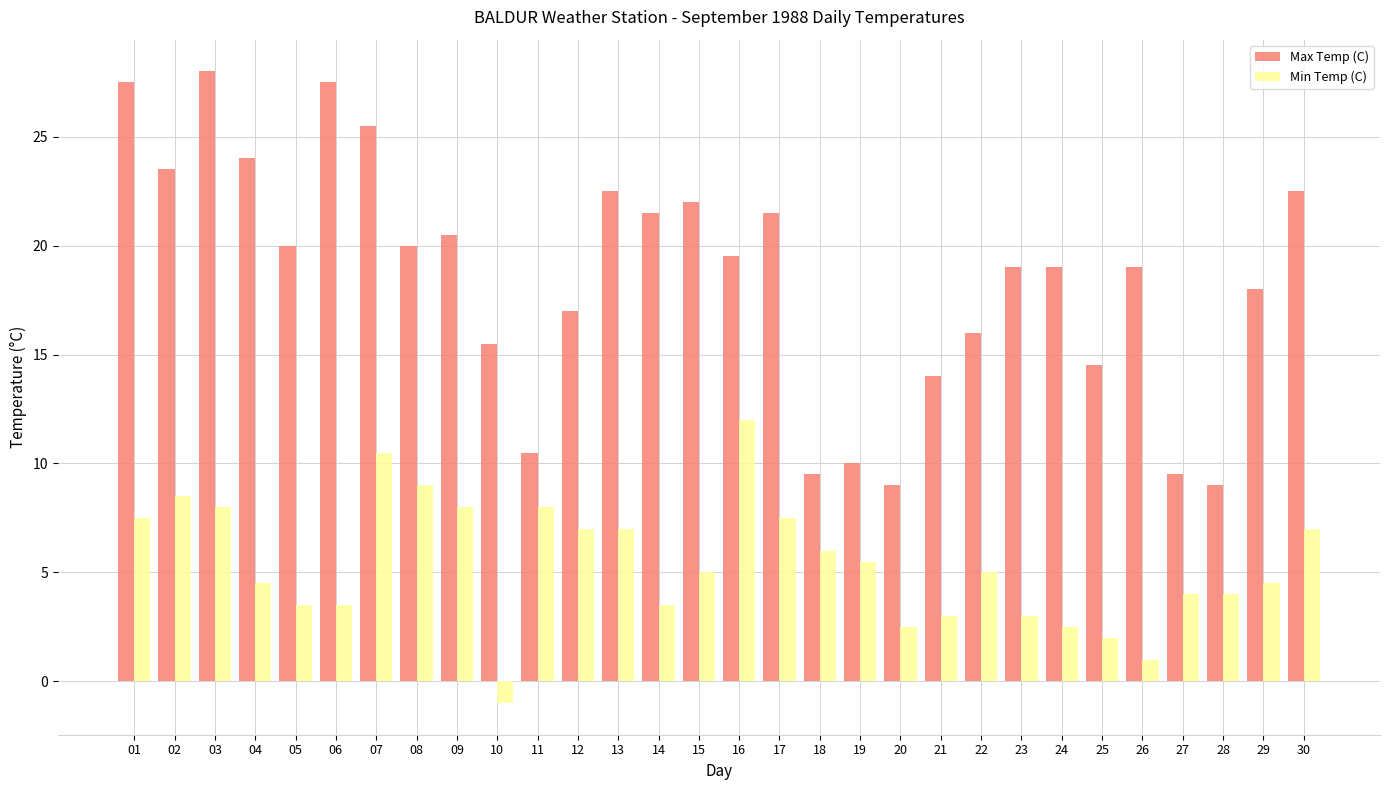

What is the spread (max minus min) of values at 24?

16.5